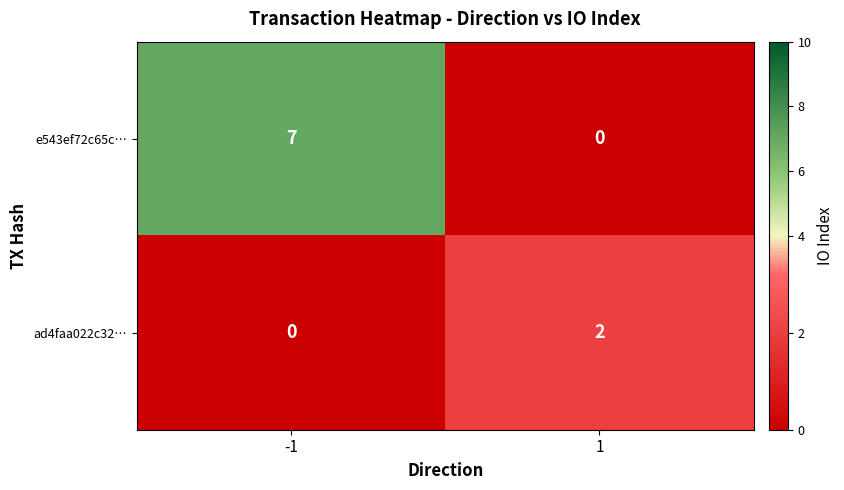

What is the sum of the e543ef72c65c… values at 1 and -1?

7